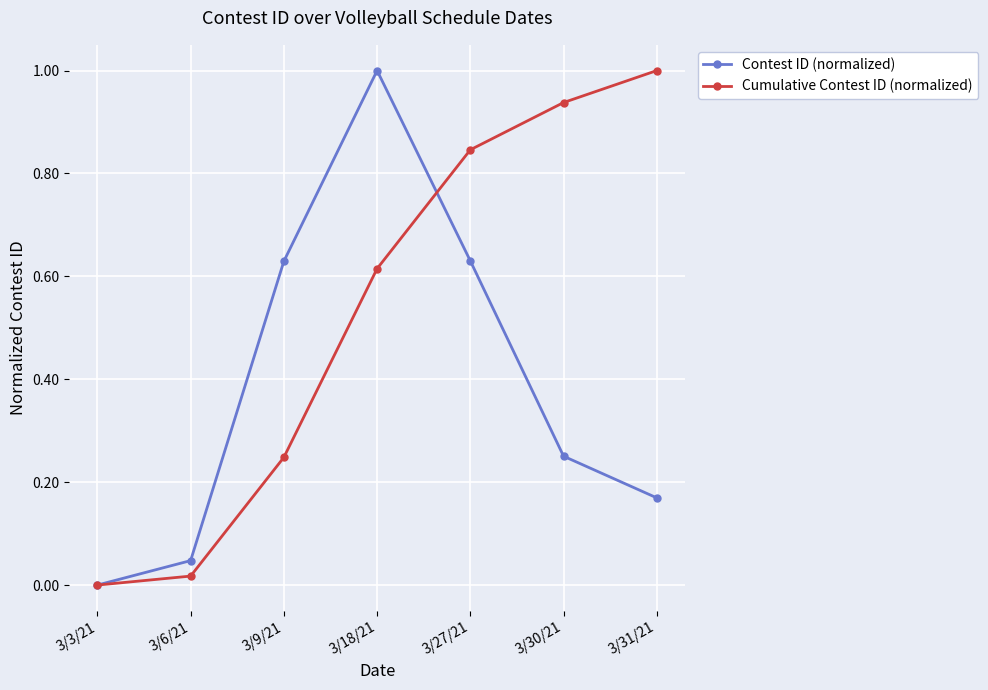

At which label does Contest ID (normalized) reach its peak?

3/18/21